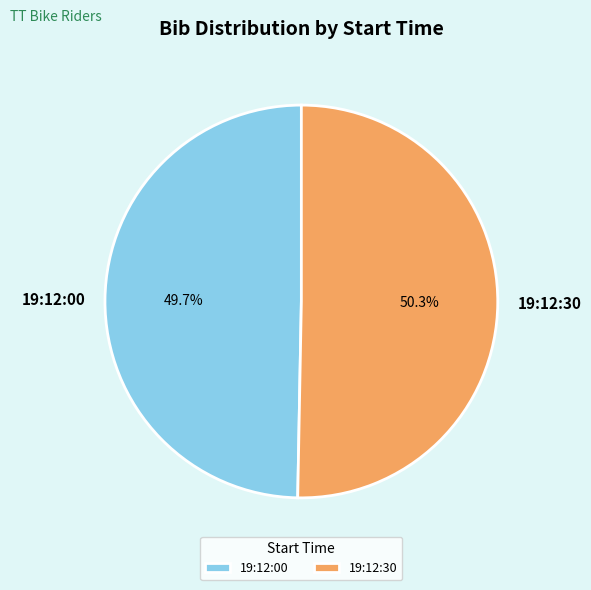

Is 19:12:00 the majority of the pie?

No